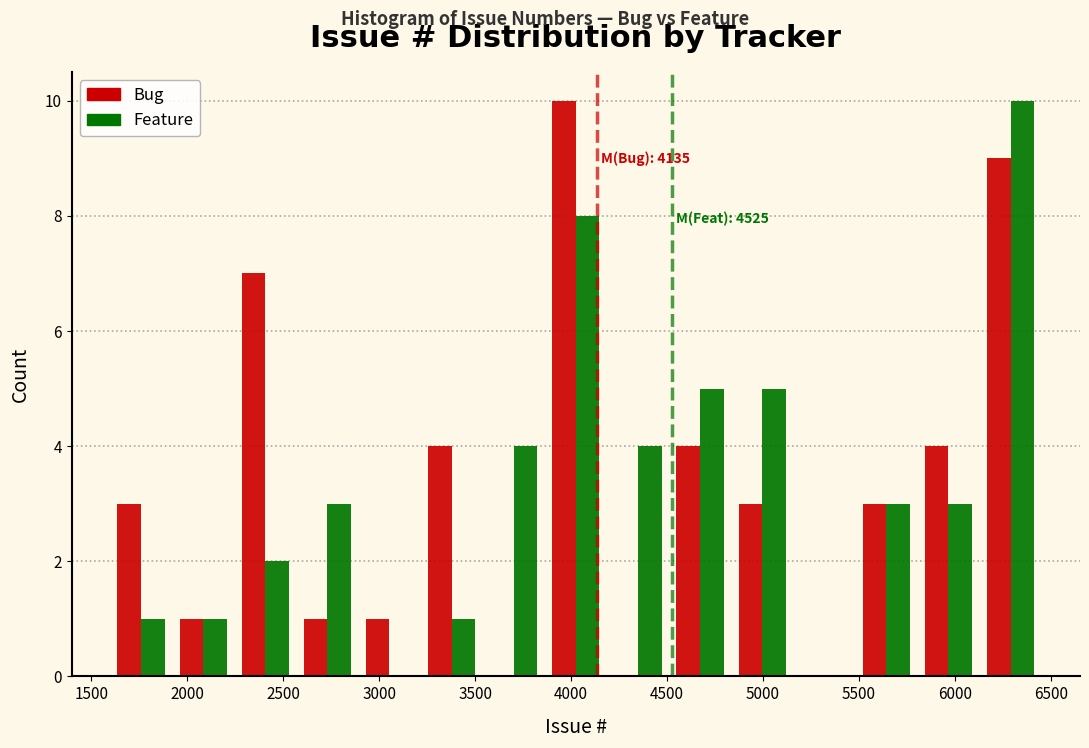

In the Bug series, which range on the x-axis has the tallest bar?

3850 to 4200